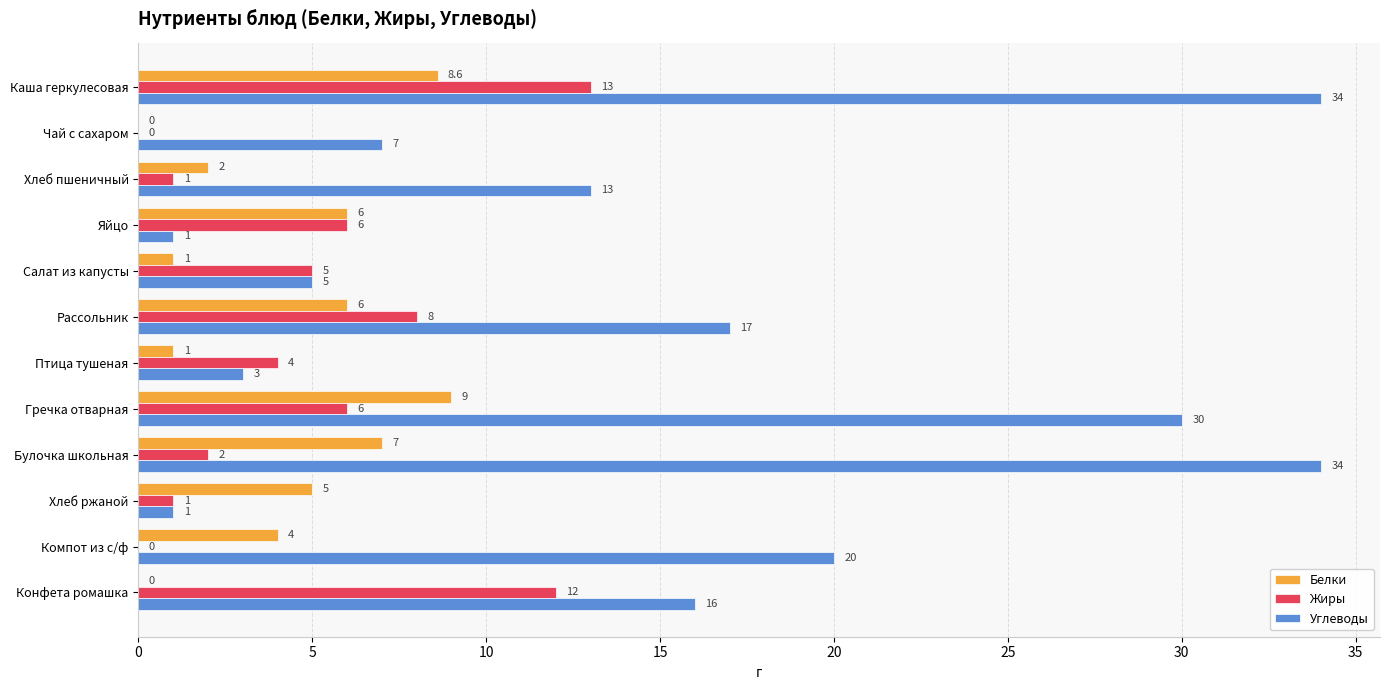

The Углеводы series shows 18.1 at Хлеб пшеничный. True or false?

False